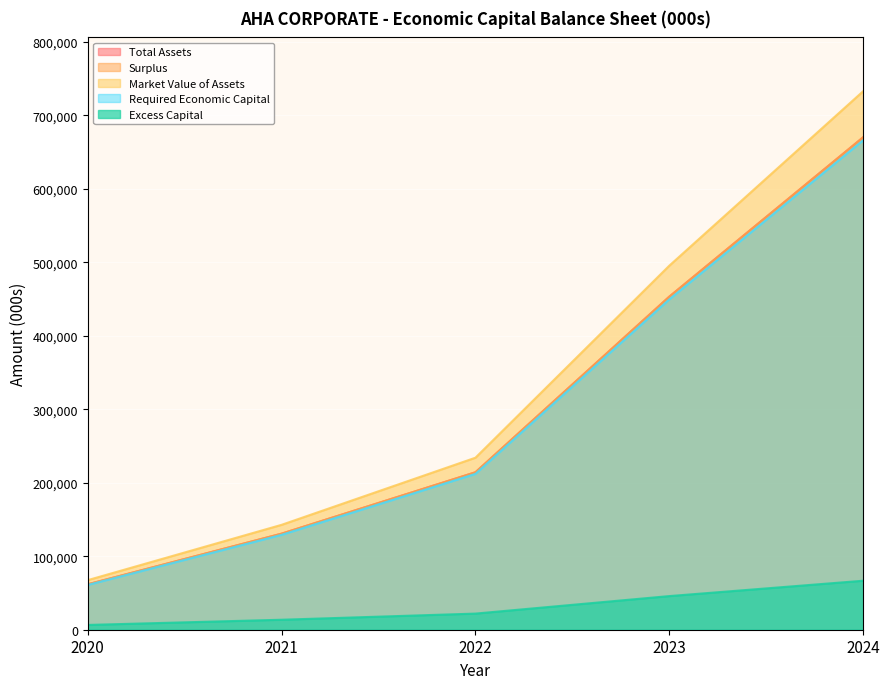

Rank the series at 2023 from lowest to highest value.

Excess Capital, Required Economic Capital, Total Assets, Surplus, Market Value of Assets